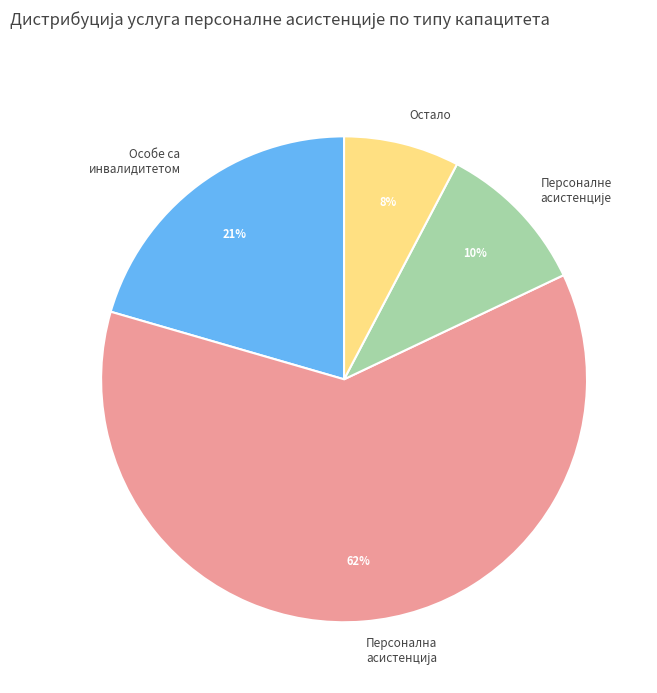

Which category has the smallest portion of the pie?

Остало